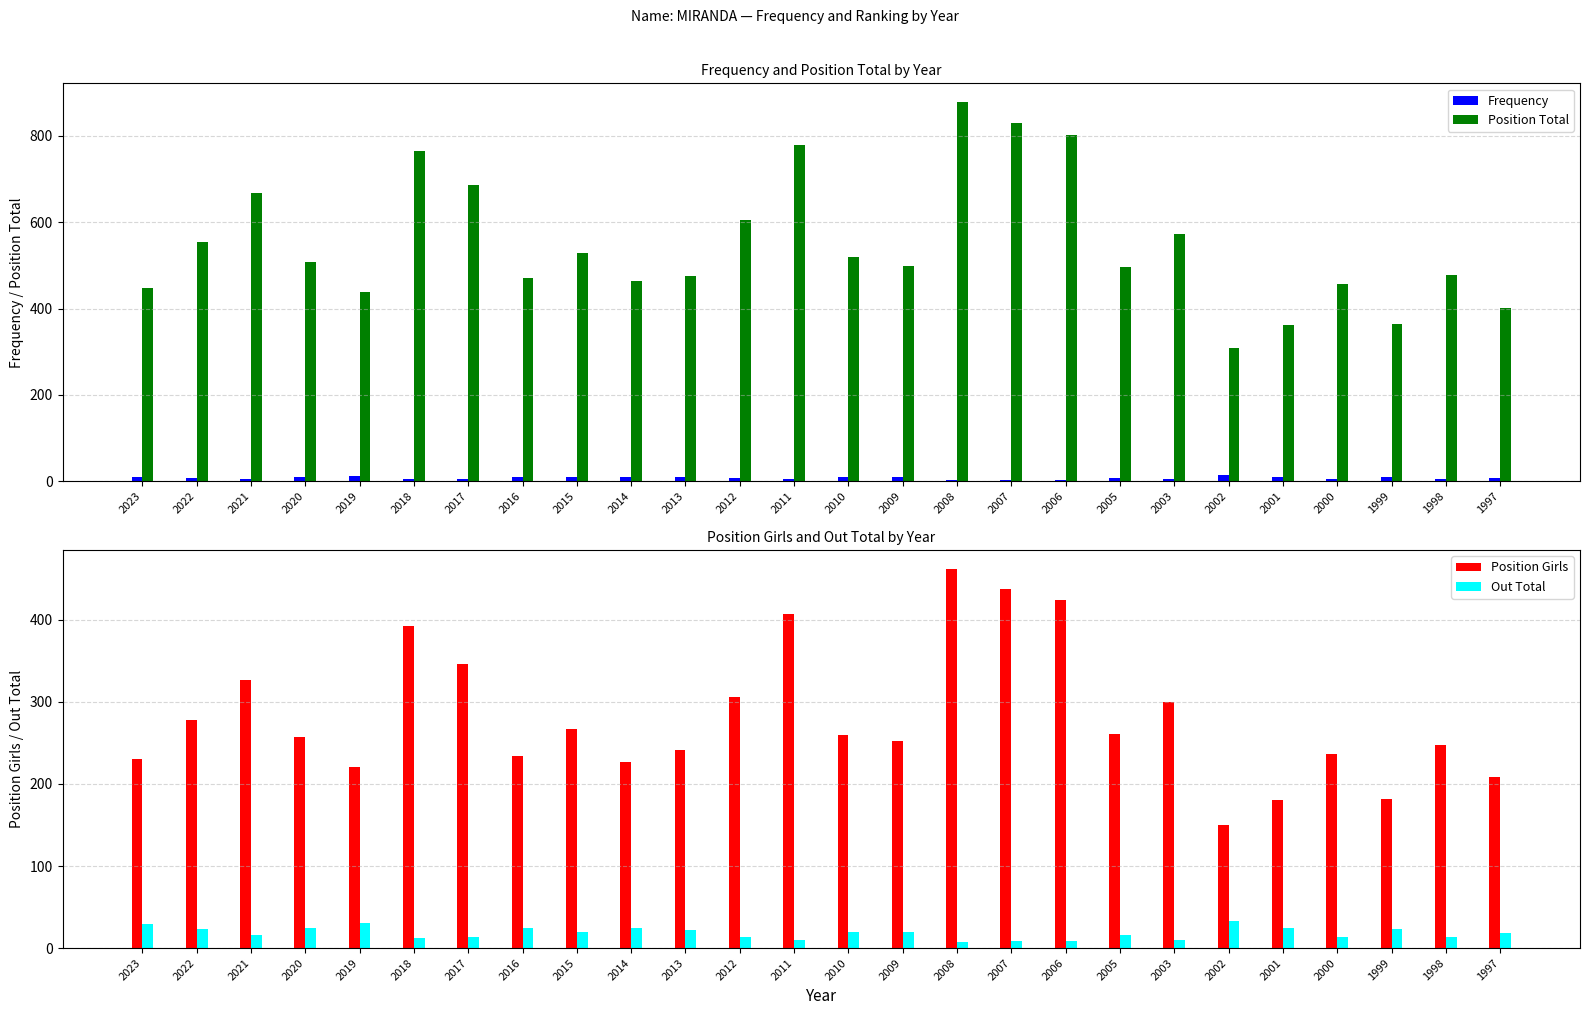

What is the spread (max minus min) of values at 2000?

452